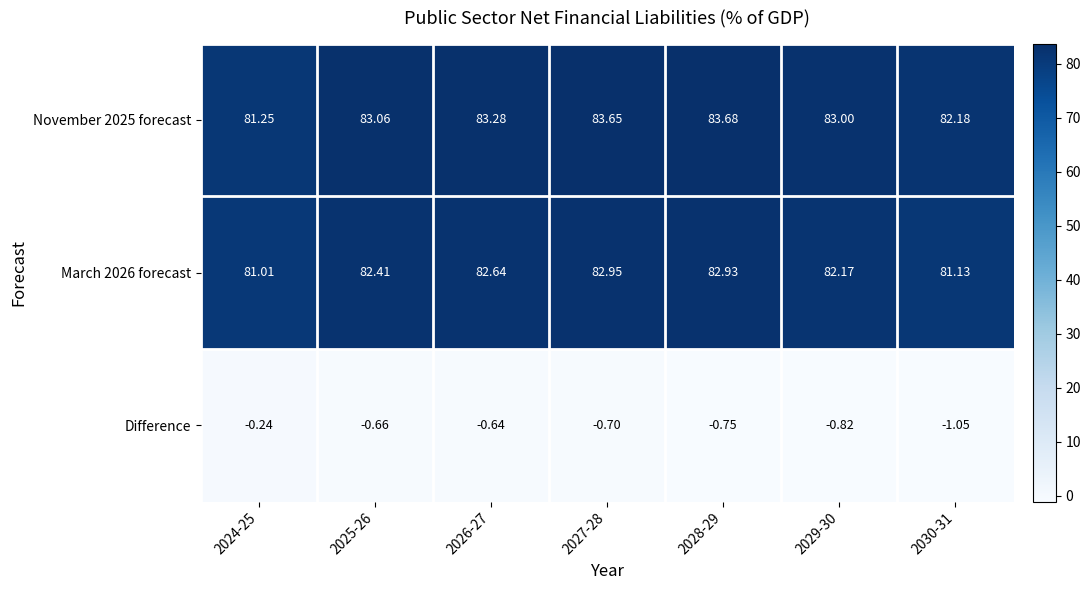

Is the value of Difference at 2026-27 greater than the value of March 2026 forecast at 2025-26?

No